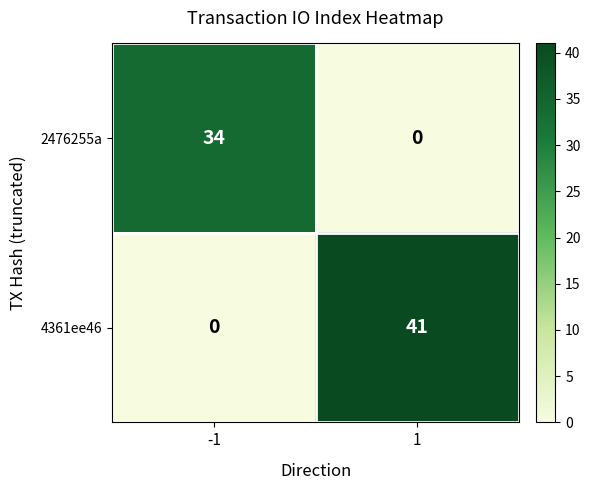

Reading left to right, extract all data points from this chart.

2476255a: 34	0
4361ee46: 0	41